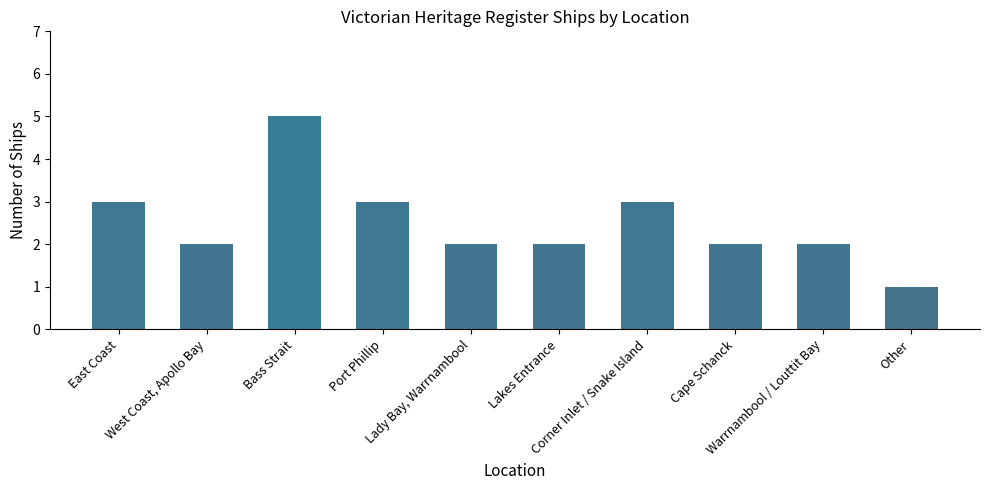

Where does the data first go above 2?

East Coast